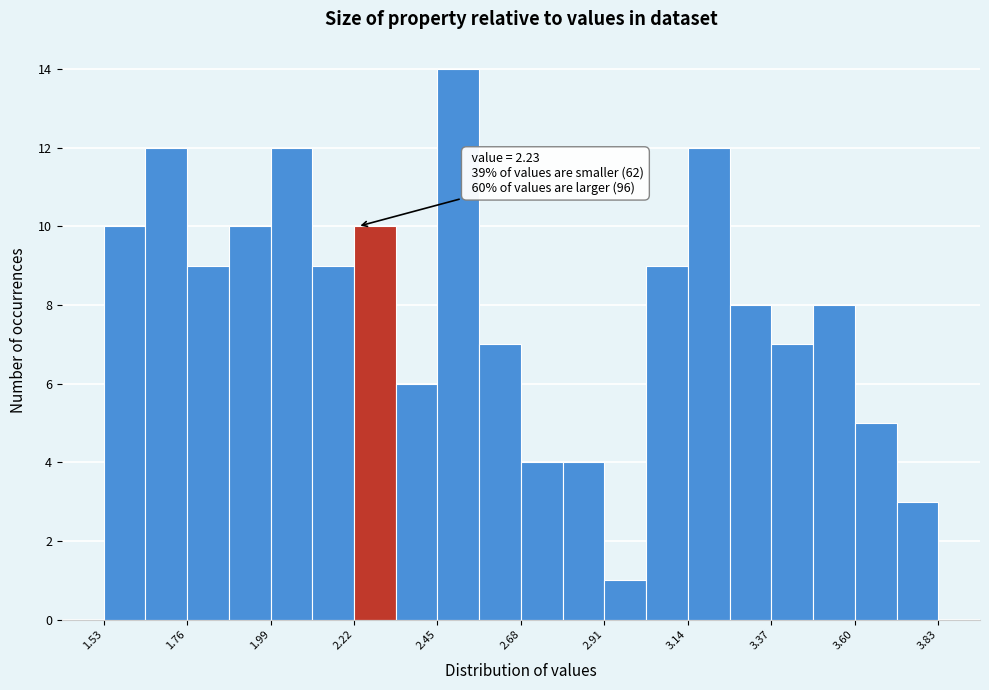

Read against the x-axis, roughly where is the centre of the tallest bar?

2.50